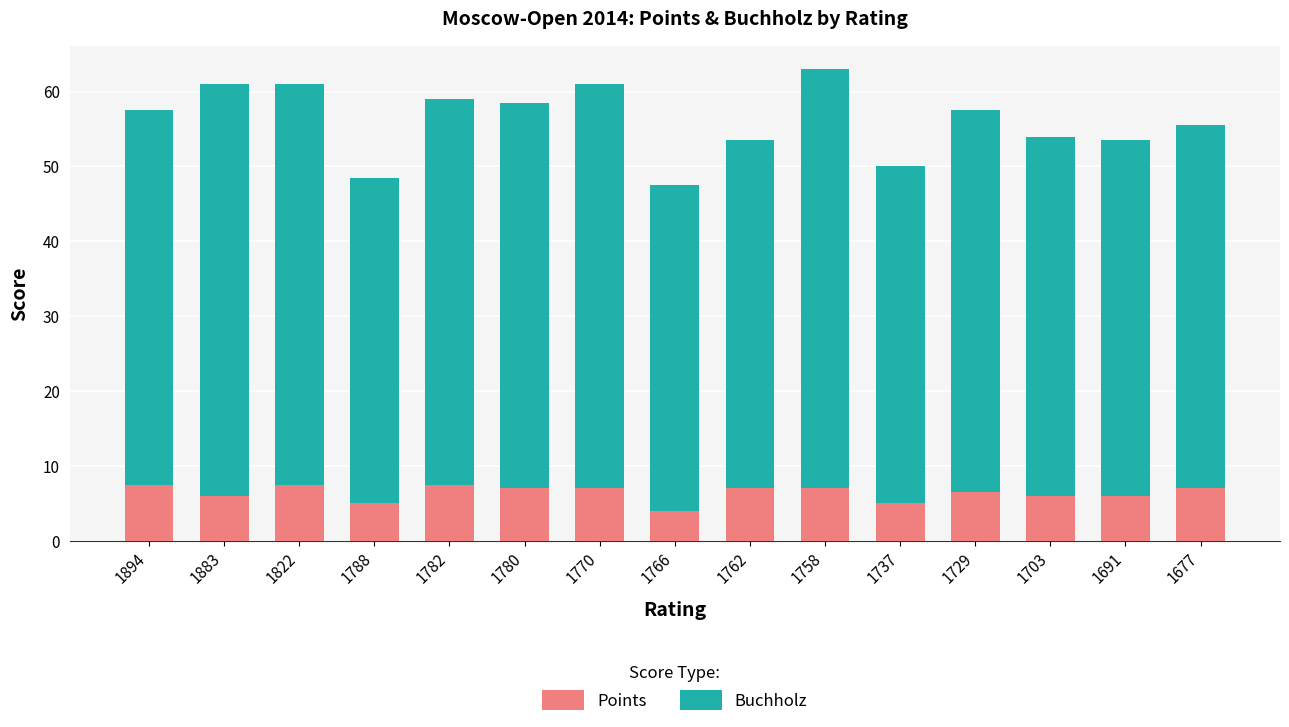

Count the number of data series in this chart.

2